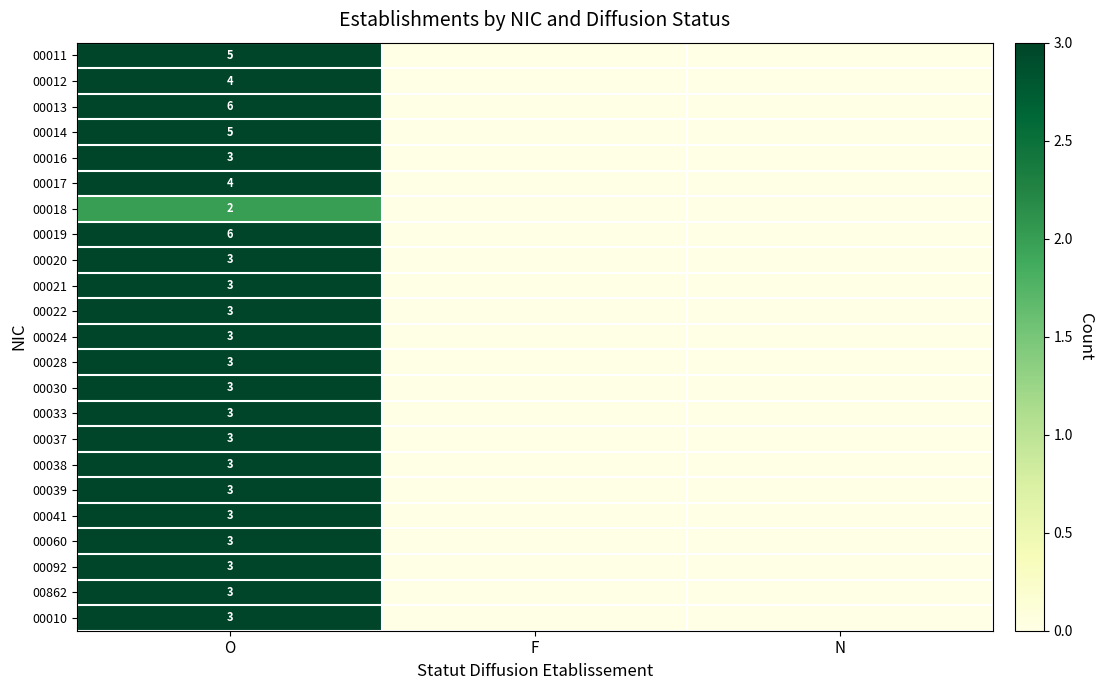

The 00018 series shows 2 at O. True or false?

True